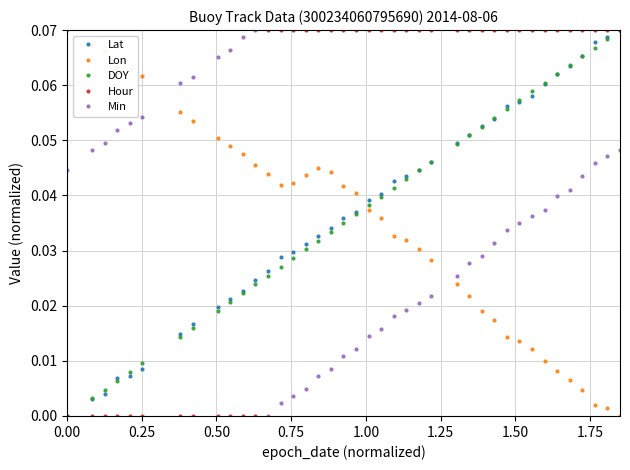

True or false: DOY has more than 0 points higher than both neighbors.

False